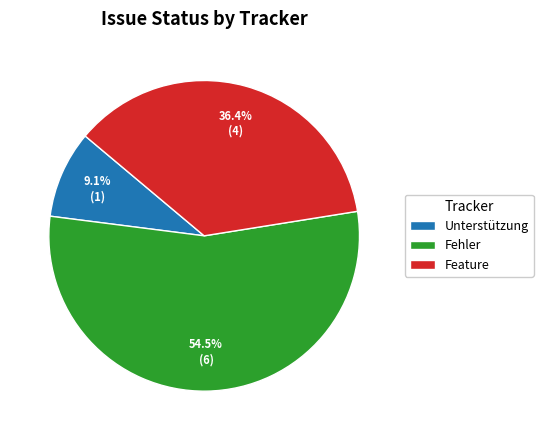

How many segments does this pie chart have?

3